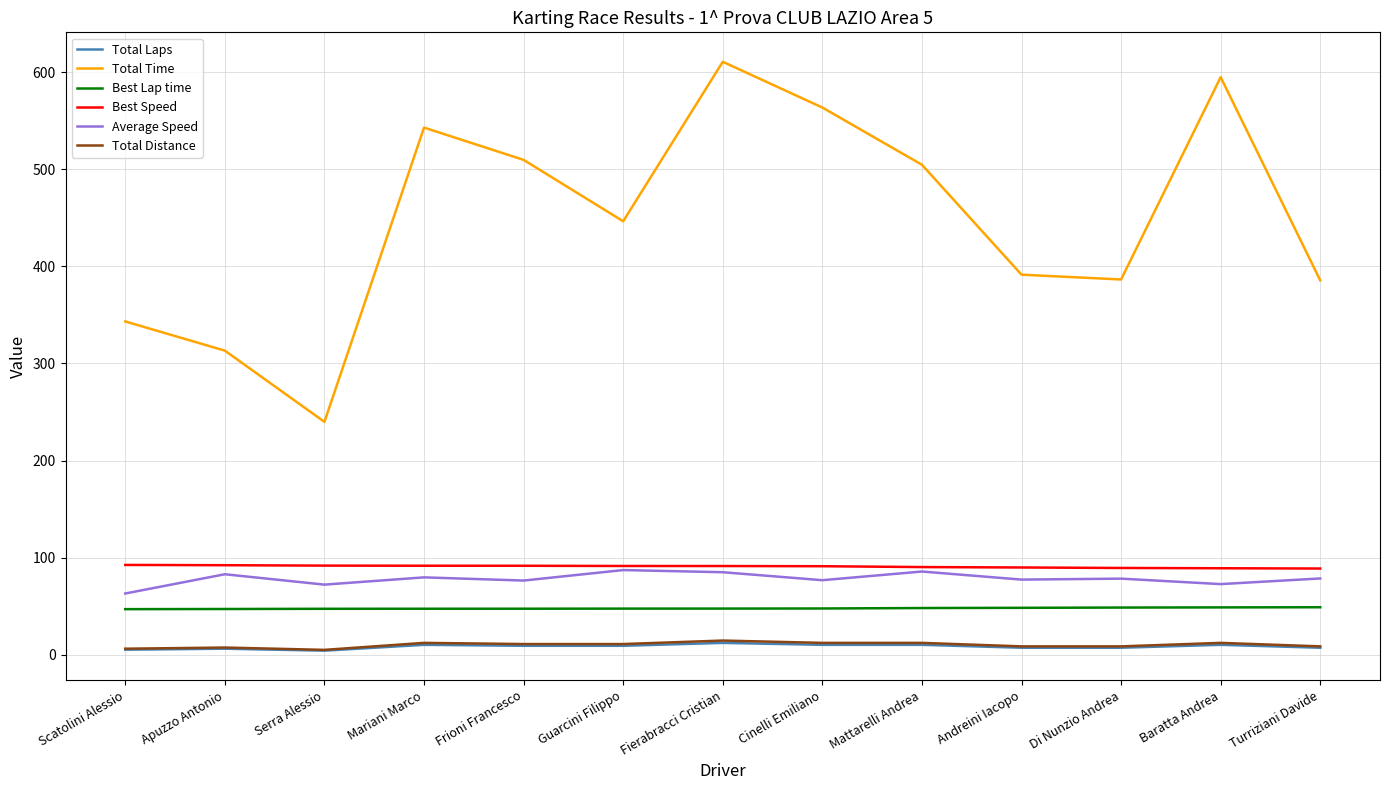

What is the lowest value of the Best Speed series?

88.6